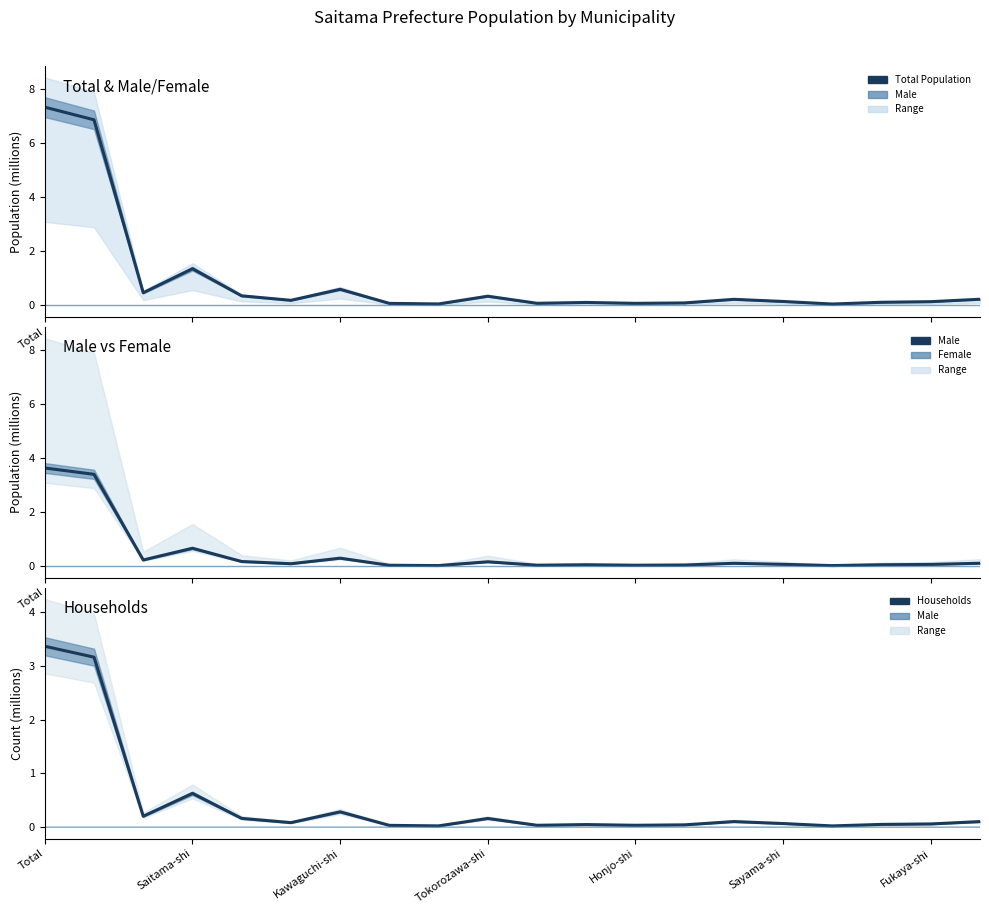

The Male series shows 0.0 at Fukaya-shi. True or false?

True